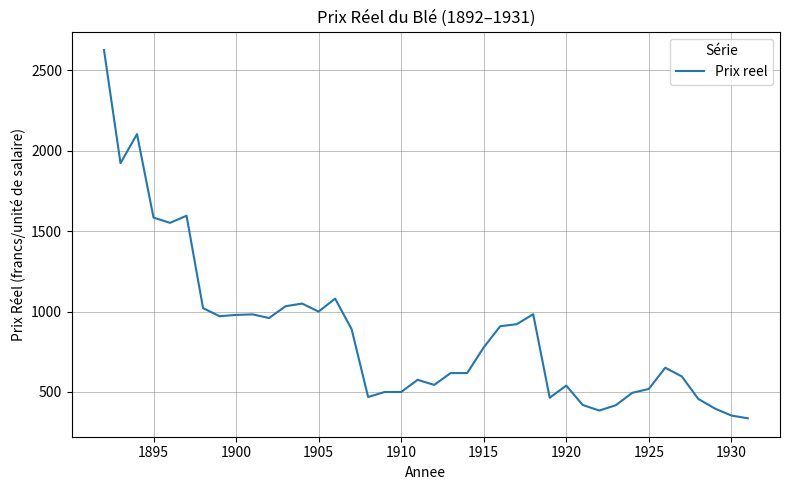

What is the smallest value displayed?

336.4